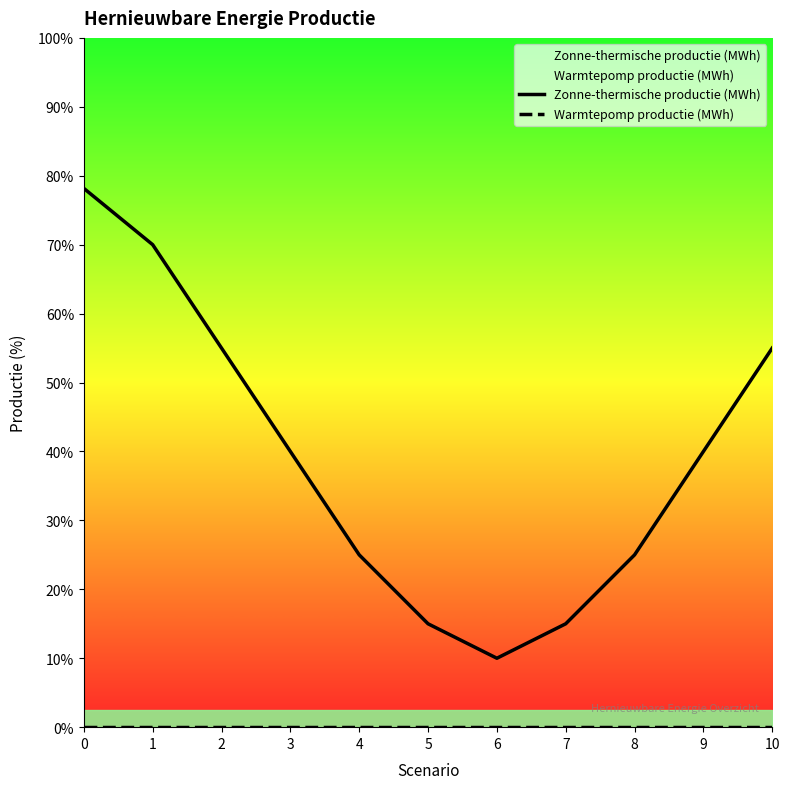

The value of Zonne-thermische productie (MWh) at 9 is 1.2. True or false?

False